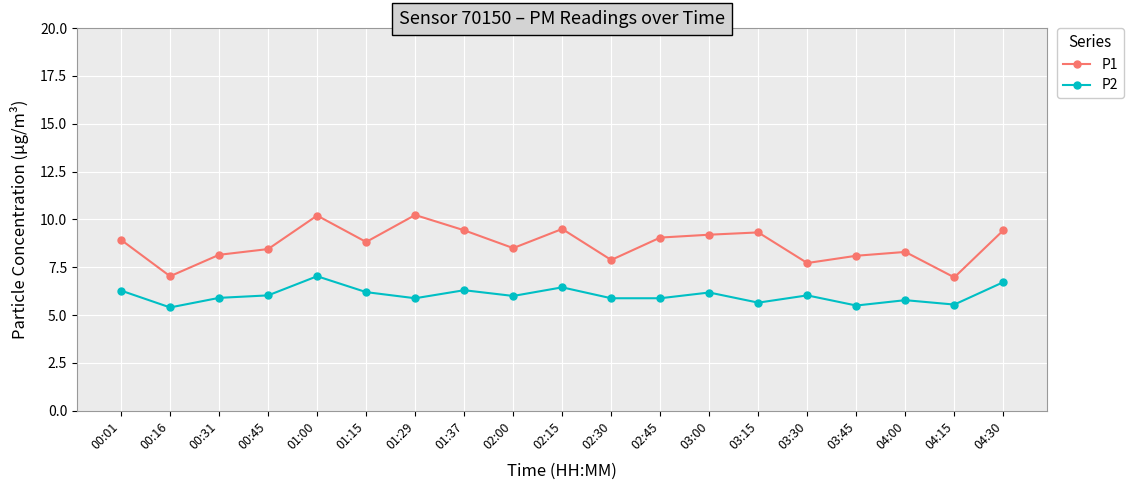

At 03:15, list the series in order from largest to smallest.

P1, P2